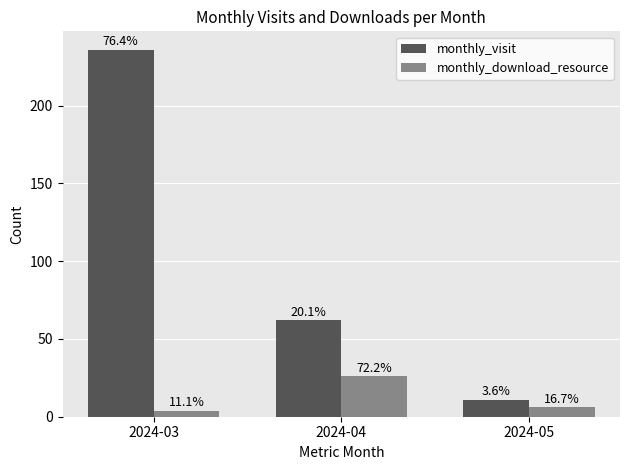

The value of monthly_download_resource at 2024-04 is 26. True or false?

True